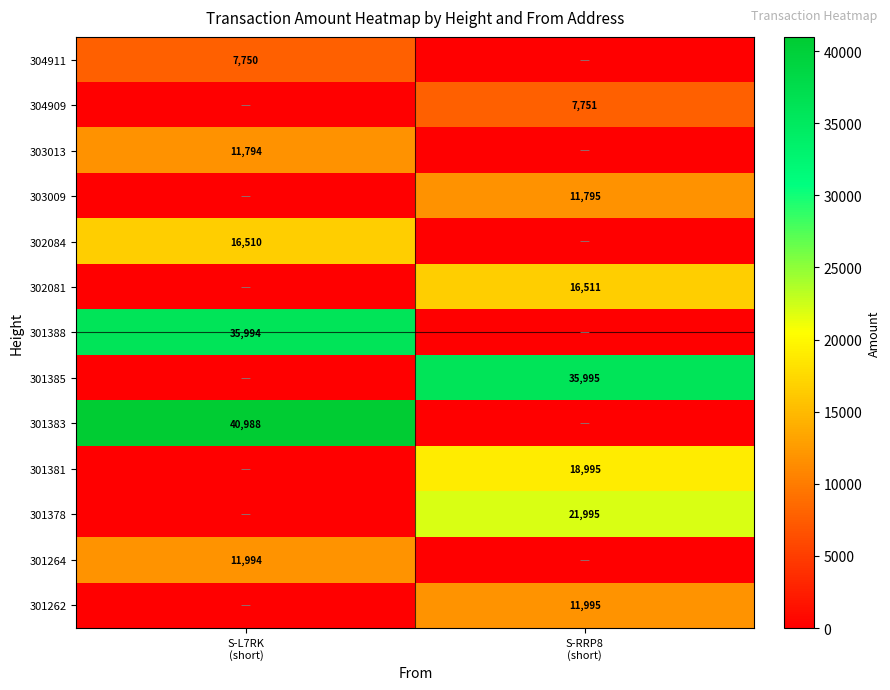

What value does the 301378 series have at S-RRP8 (short), to the nearest 10?

22000